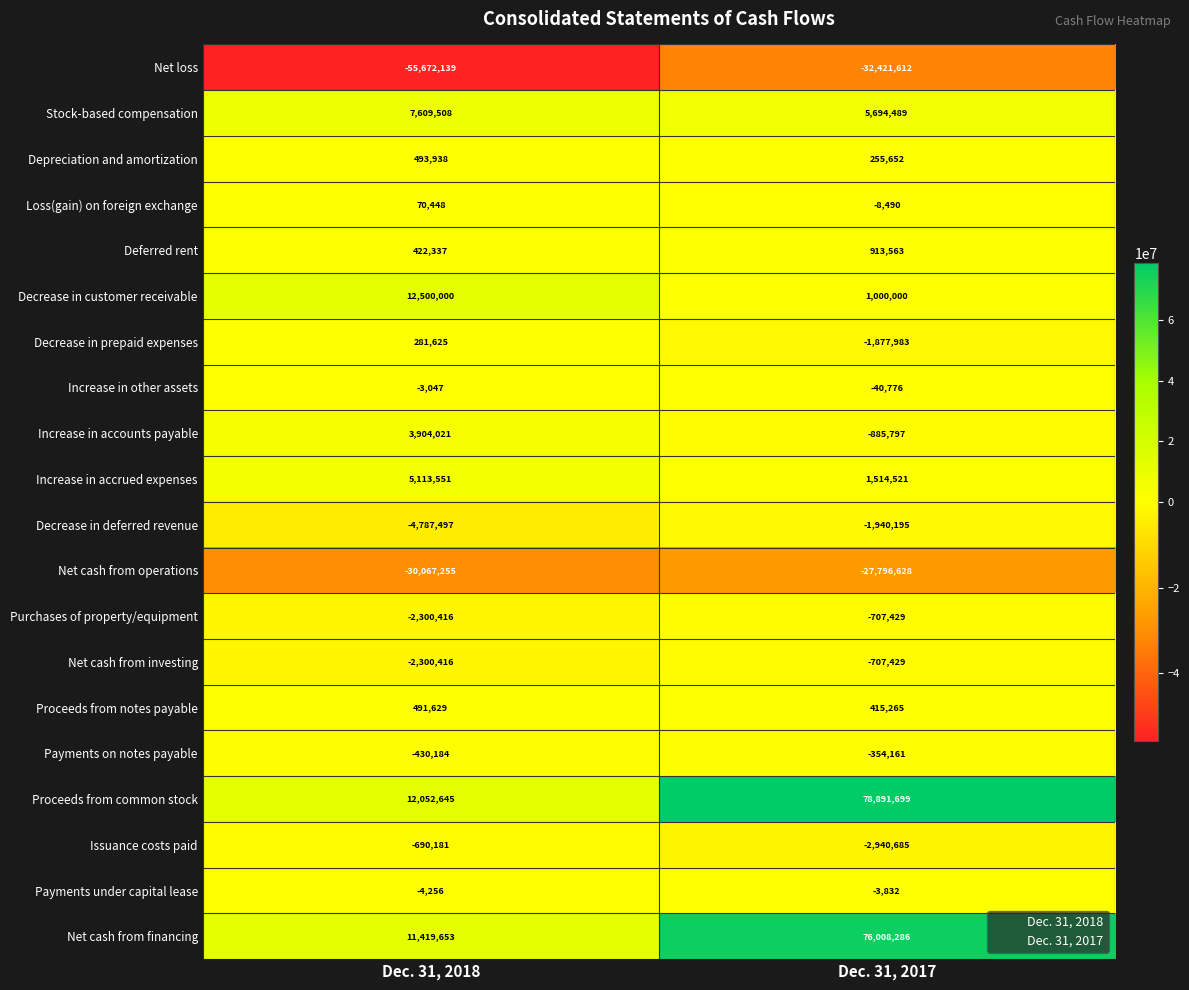

Which label corresponds to the smallest value in the chart?

Dec. 31, 2018